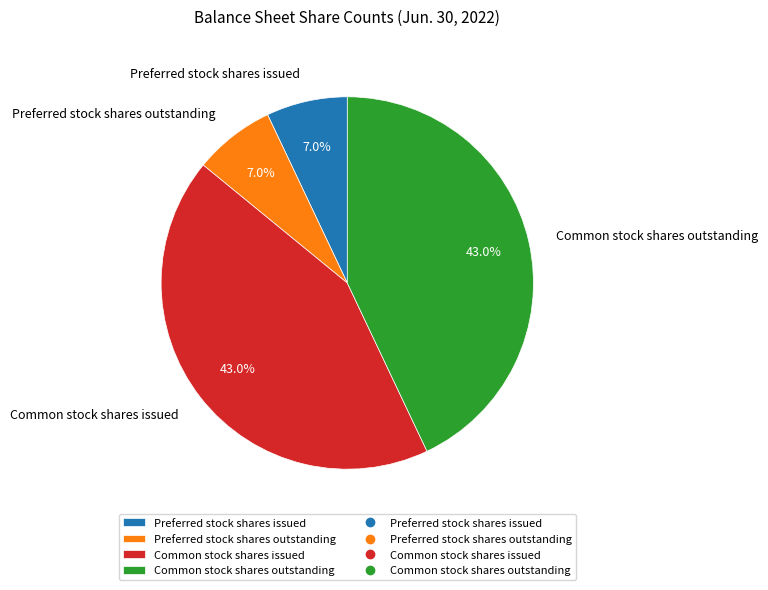

Approximately how many times larger is the value at Common stock shares issued compared to Common stock shares outstanding?

1.0